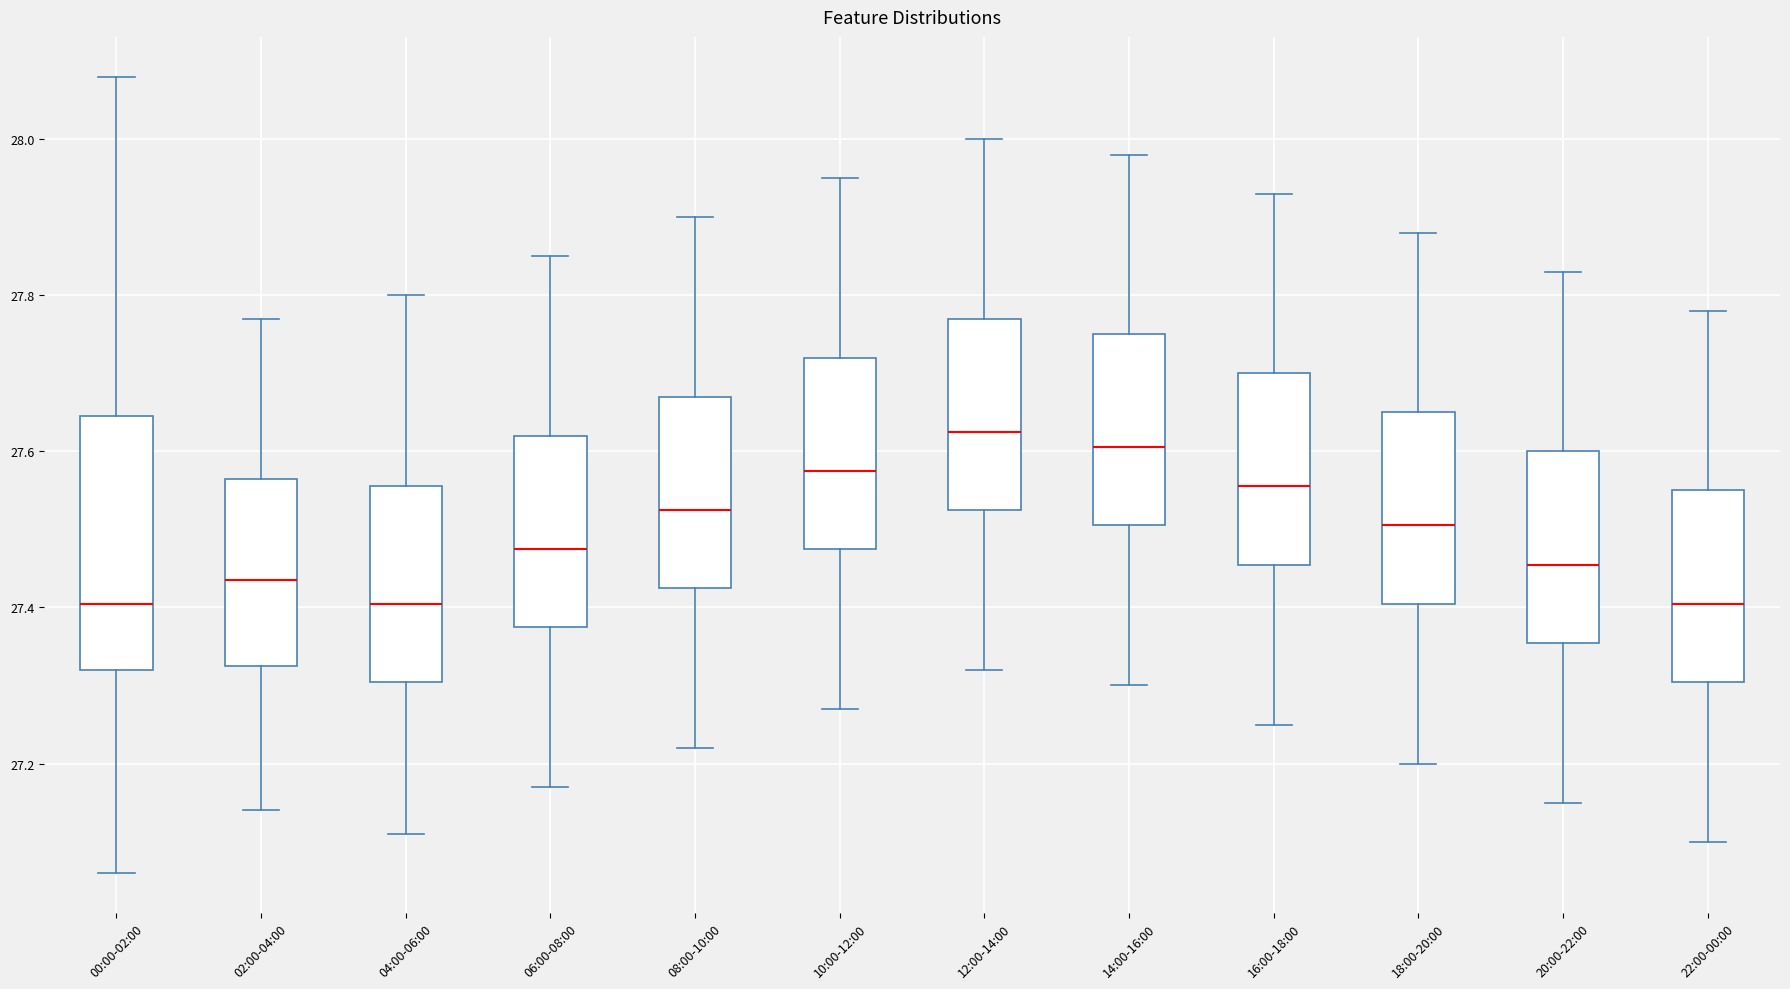

Comparing the boxes themselves (not the whiskers), which one is the tallest?

00:00-02:00